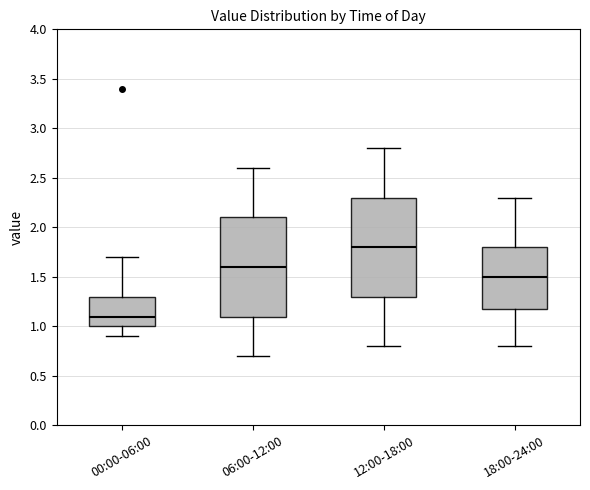

Reading left to right, transcribe this box plot: for each box, give where its median line is, the range the box spans, and where its two whiskers end, as read against the y-axis. The values are not printed on the chart, so give them approximately, as read against the axis.

00:00-06:00: median 1.1, box 1.0 to 1.3, whiskers 0.9 to 1.7
06:00-12:00: median 1.6, box 1.1 to 2.1, whiskers 0.7 to 2.6
12:00-18:00: median 1.8, box 1.3 to 2.3, whiskers 0.8 to 2.8
18:00-24:00: median 1.5, box 1.2 to 1.8, whiskers 0.8 to 2.3